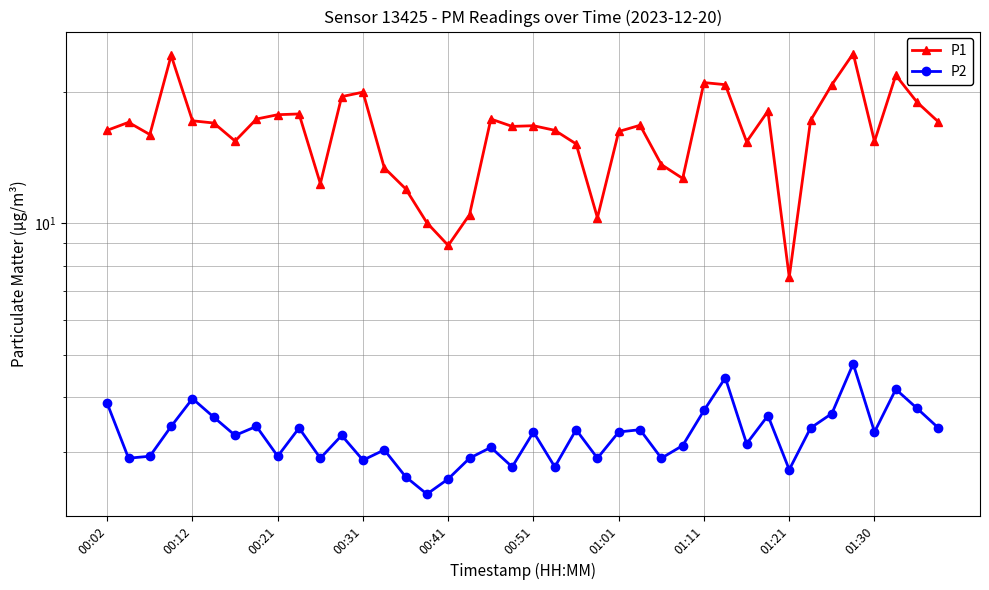

Which category has the lowest value in the P2 series?

15